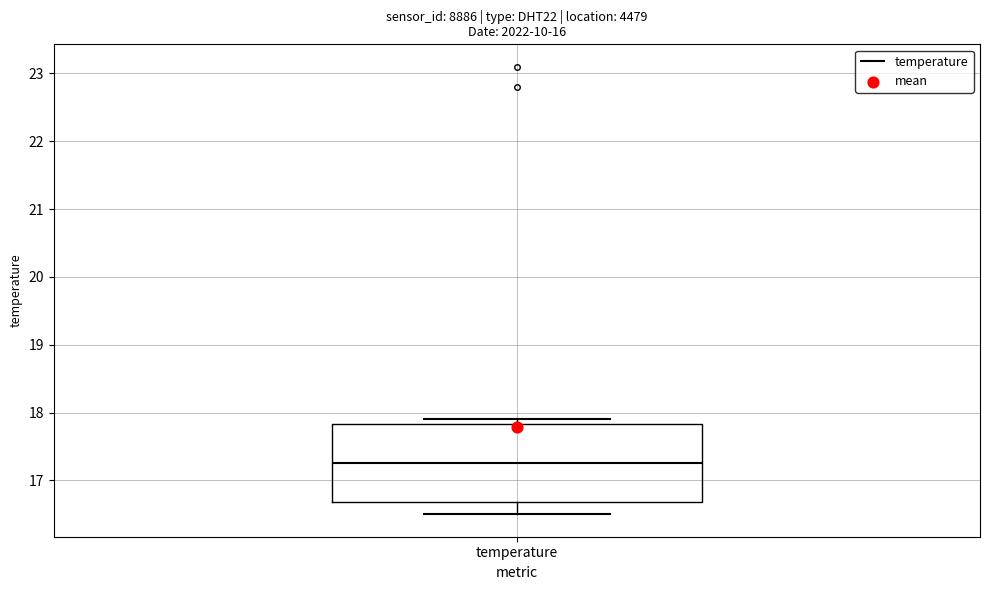

Transcribe this box plot: give where the median line is, the range the box spans, and where the two whiskers end, as read against the y-axis. The values are not printed on the chart, so give them approximately, as read against the axis.

median 17.3, box 16.7 to 17.8, whiskers 16.5 to 17.9